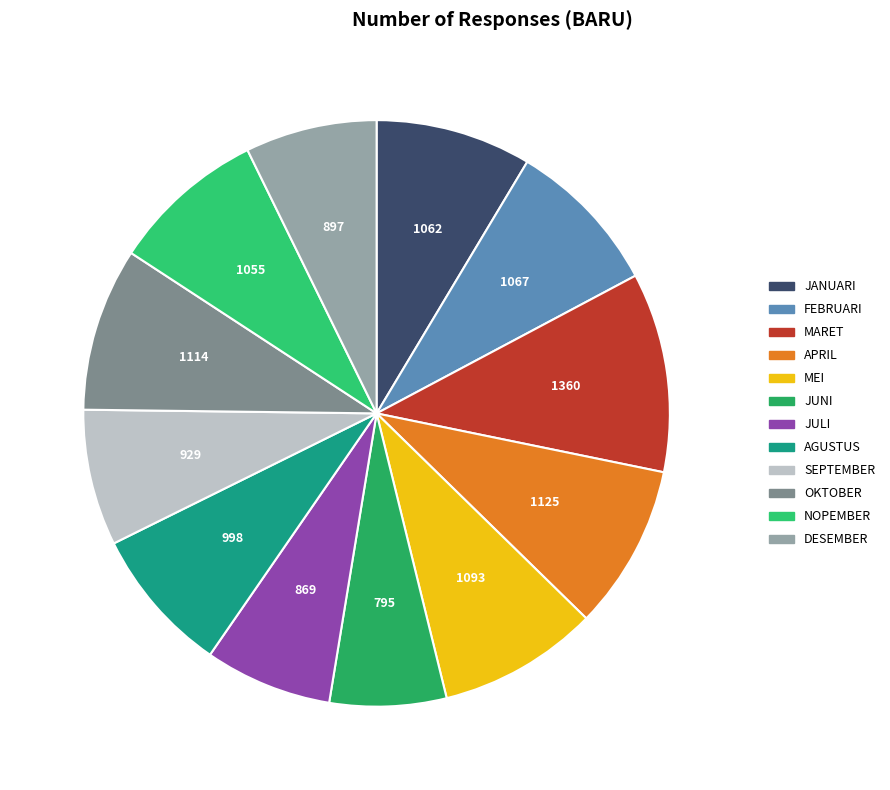

Which category has the smallest portion of the pie?

JUNI